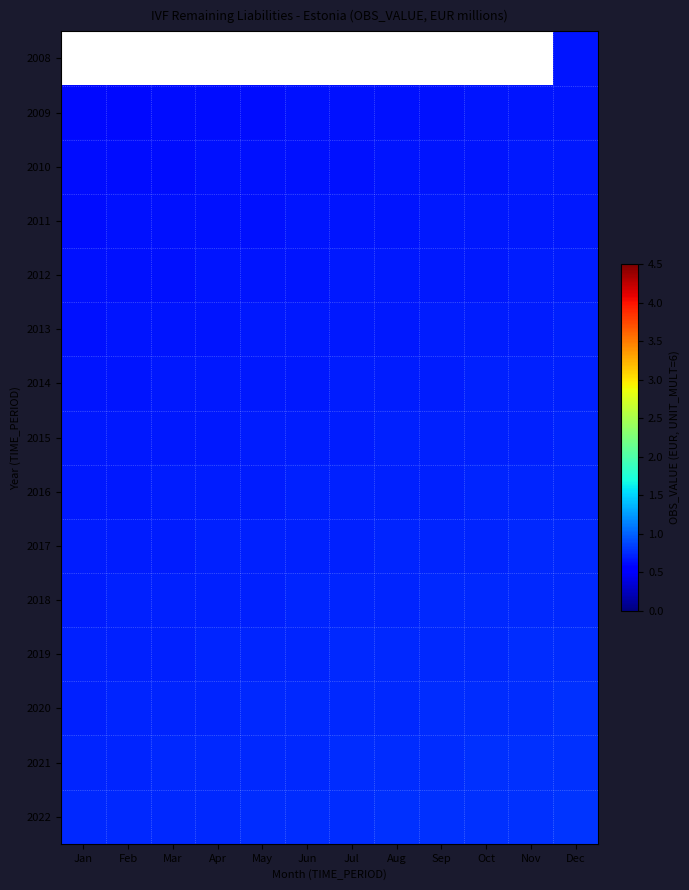

What is the greatest value displayed?

0.8